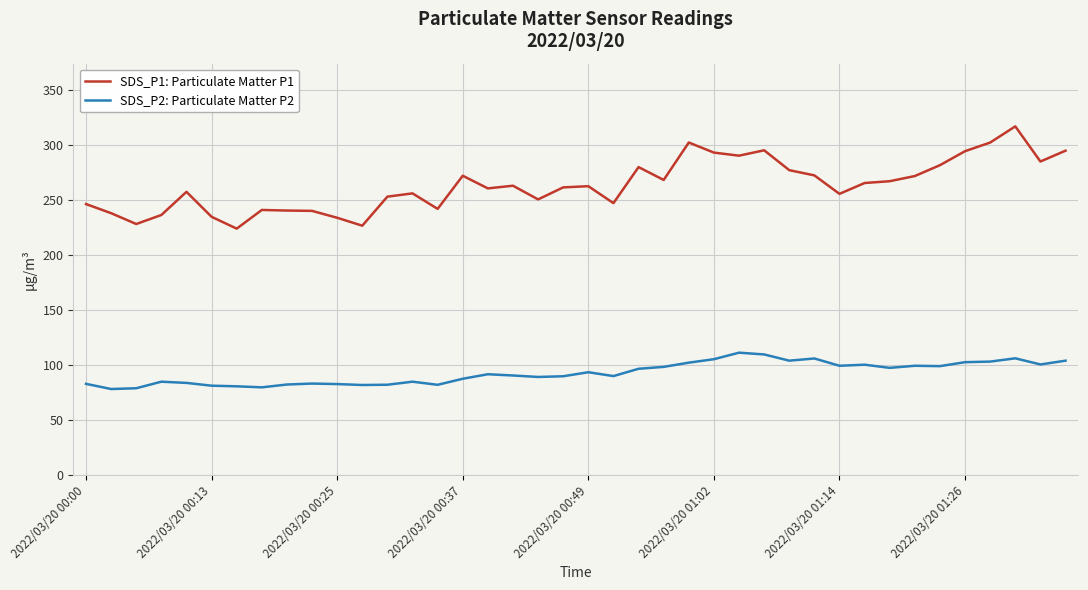

What is the maximum value shown in the chart?

316.6